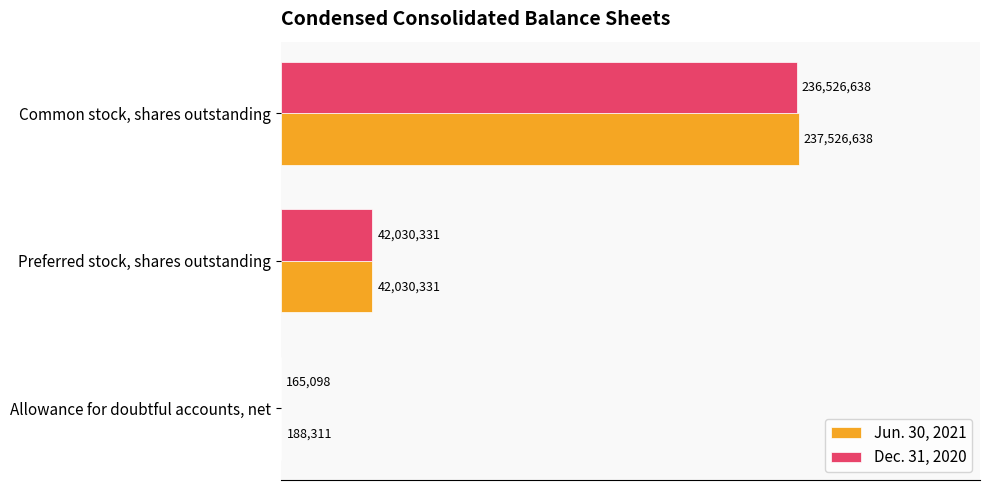

What are all the series names shown in the legend?

Jun. 30, 2021, Dec. 31, 2020